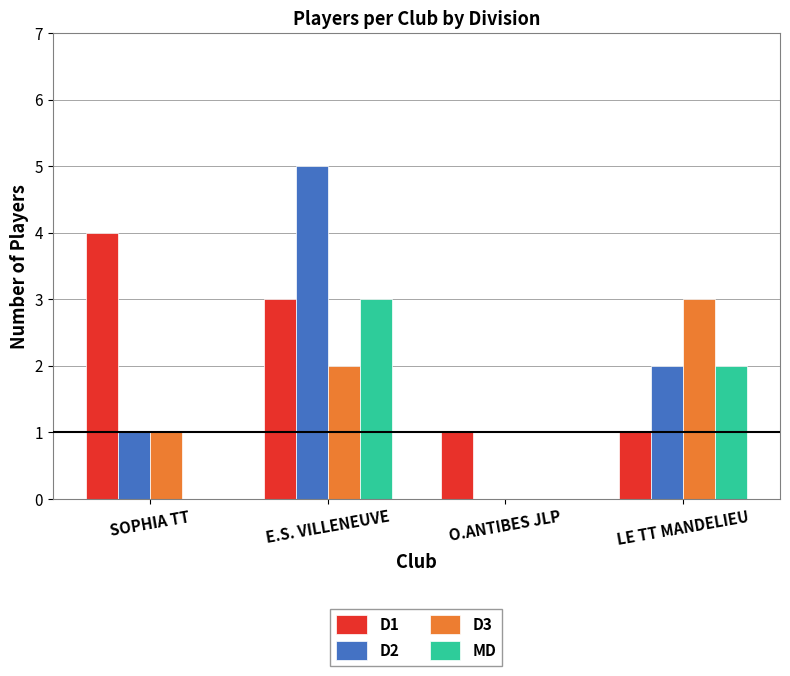

Which series changed the most between SOPHIA TT and O.ANTIBES JLP?

D1